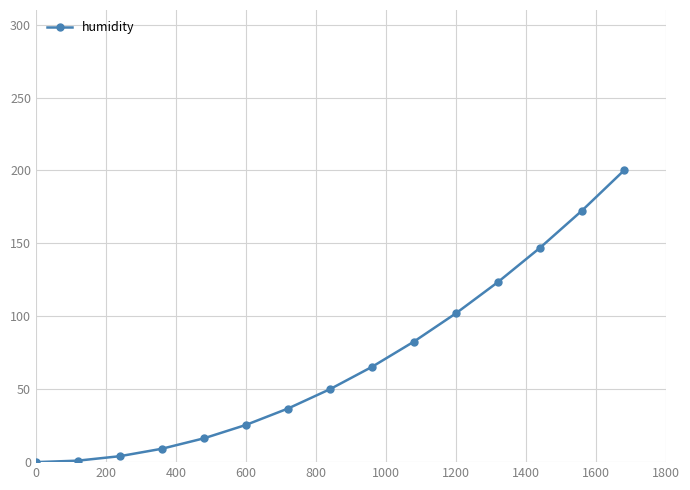

What is the greatest value displayed?

200.0